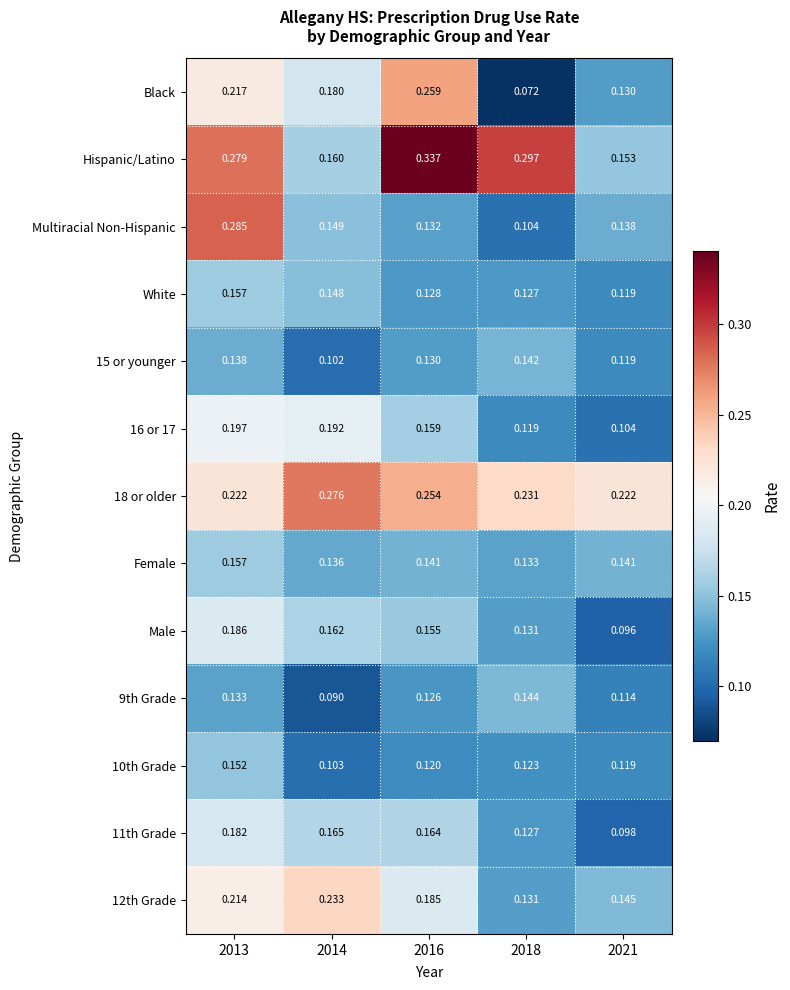

Which series has the widest spread of values?

Black